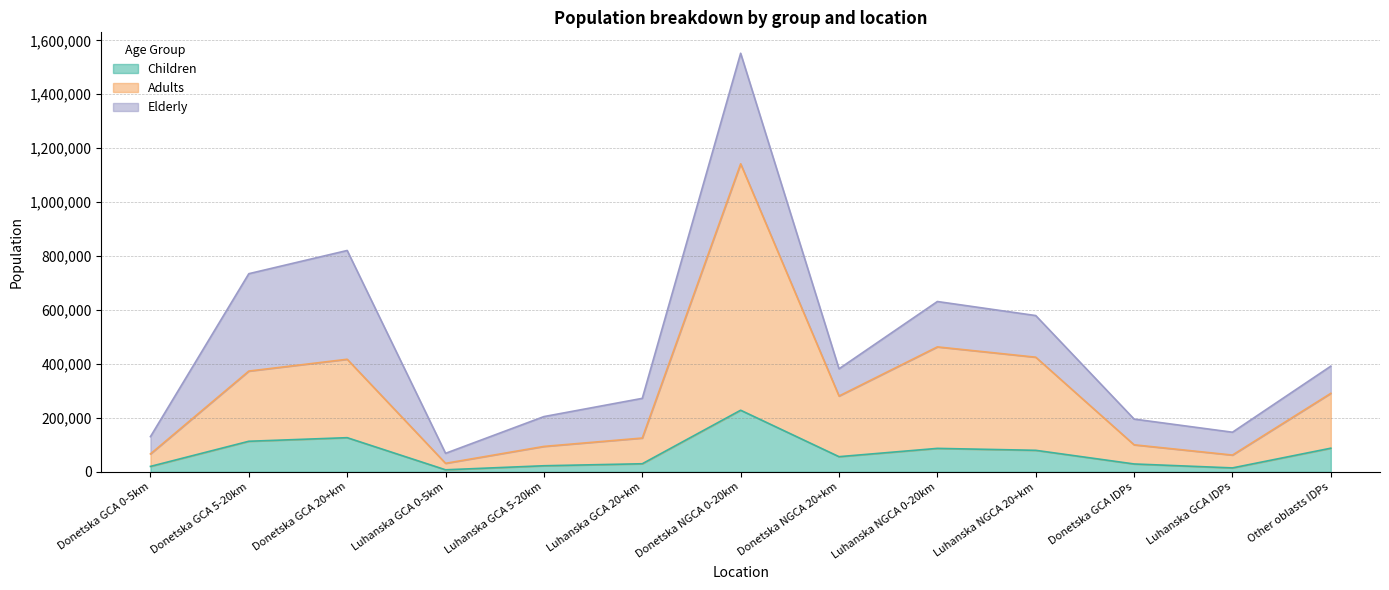

The Adults series shows 463288.0 at Luhanska NGCA 0-20km. True or false?

True